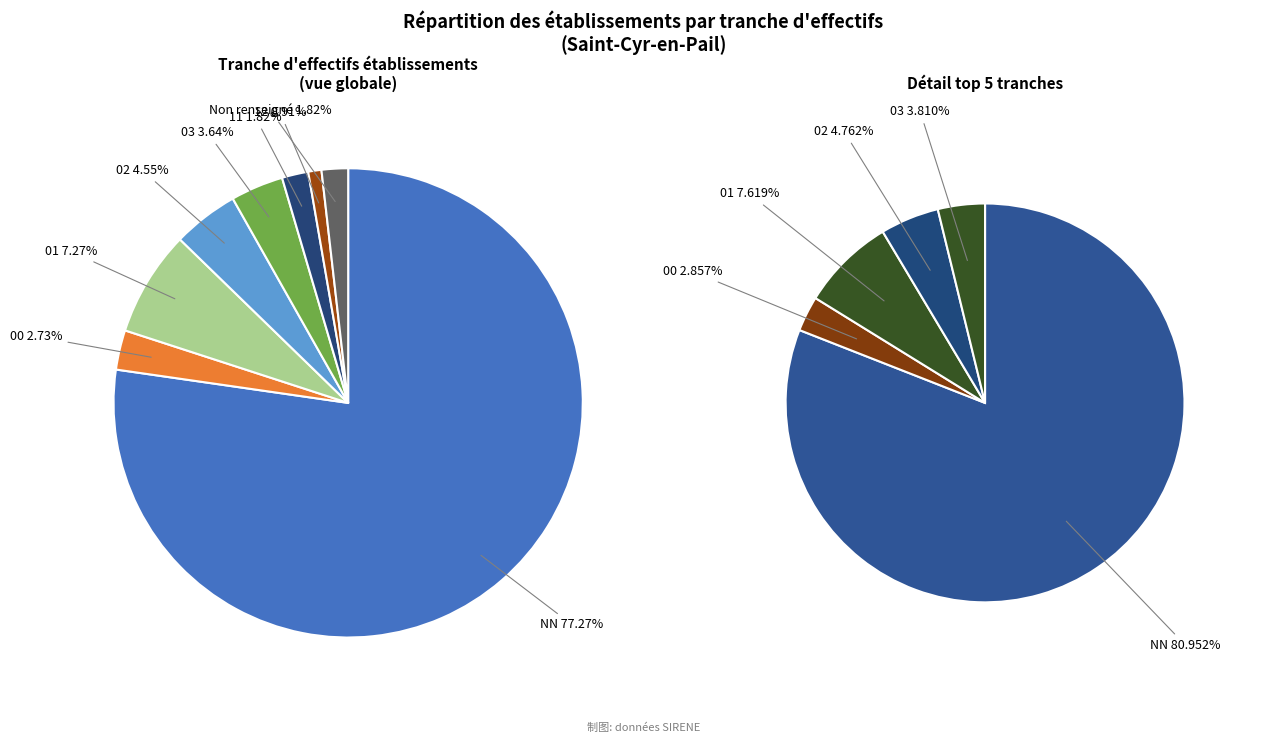

What is the total percentage of 11 and 01?

9.1%